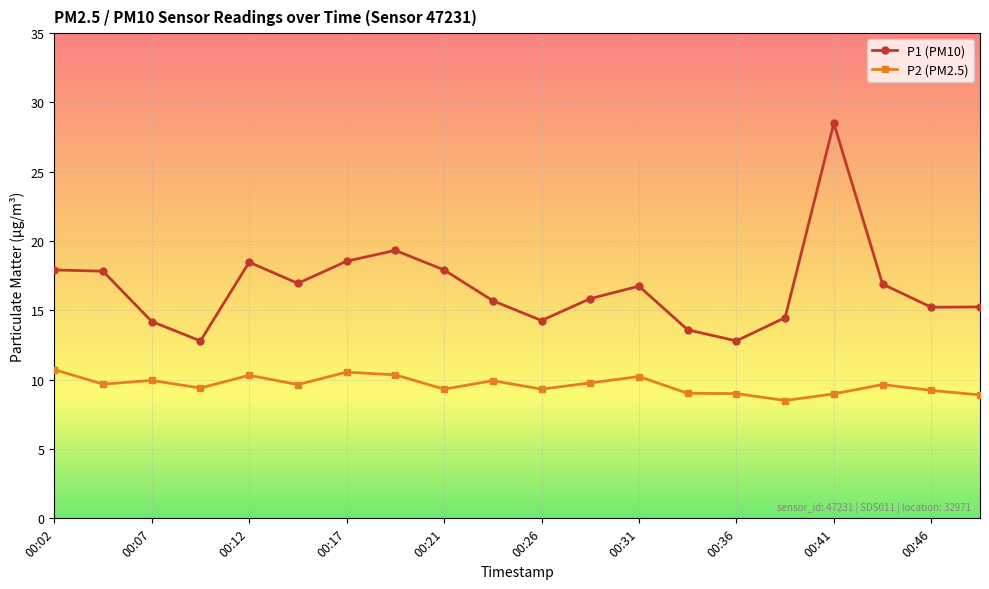

What is the value of the P1 (PM10) point at the 7th from the left?

18.6